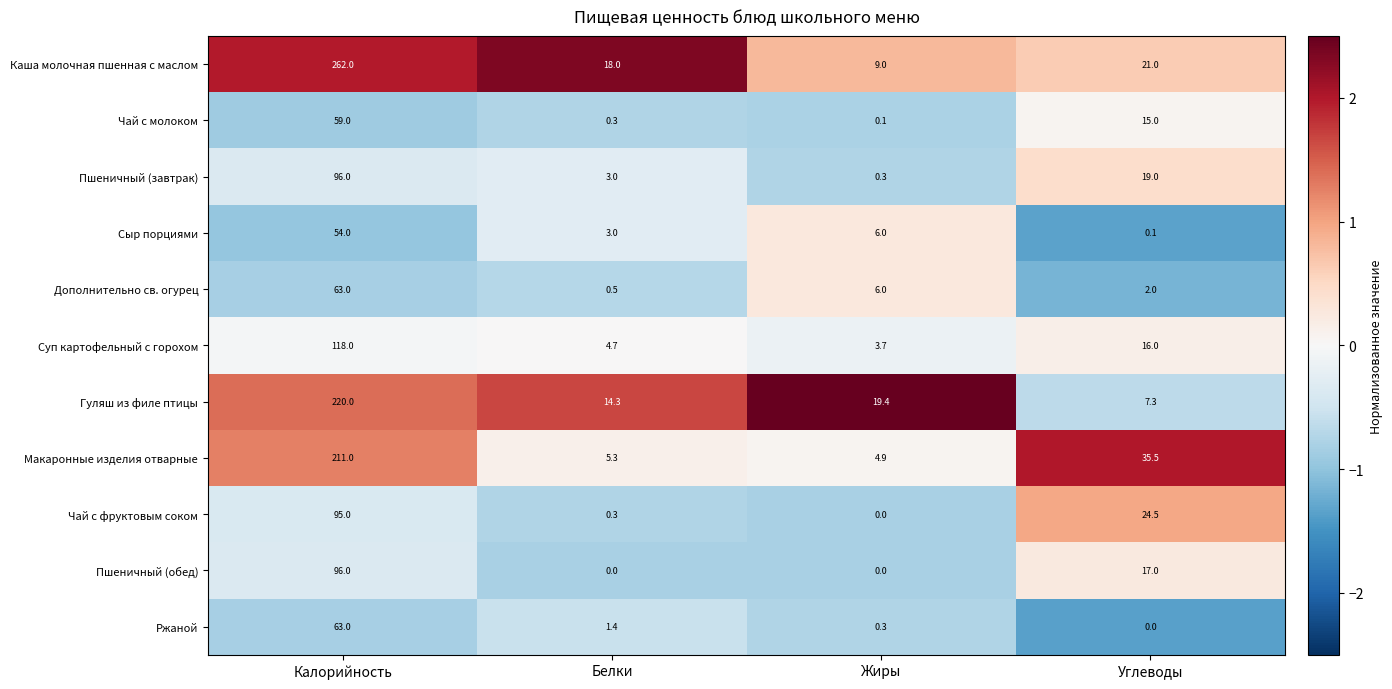

How many series are shown in this chart?

11